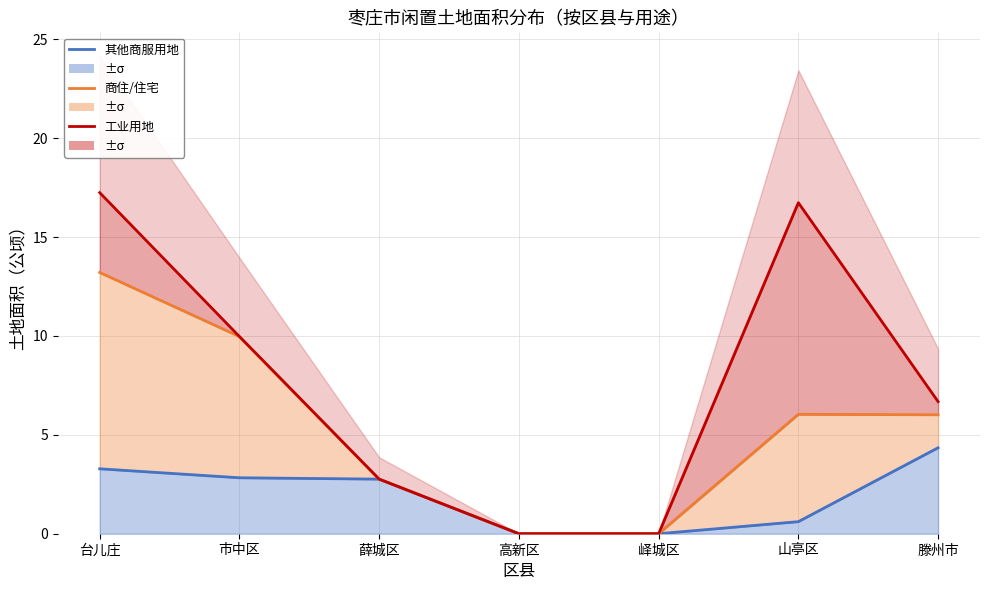

What is the label of the 7th point from the right?

台儿庄